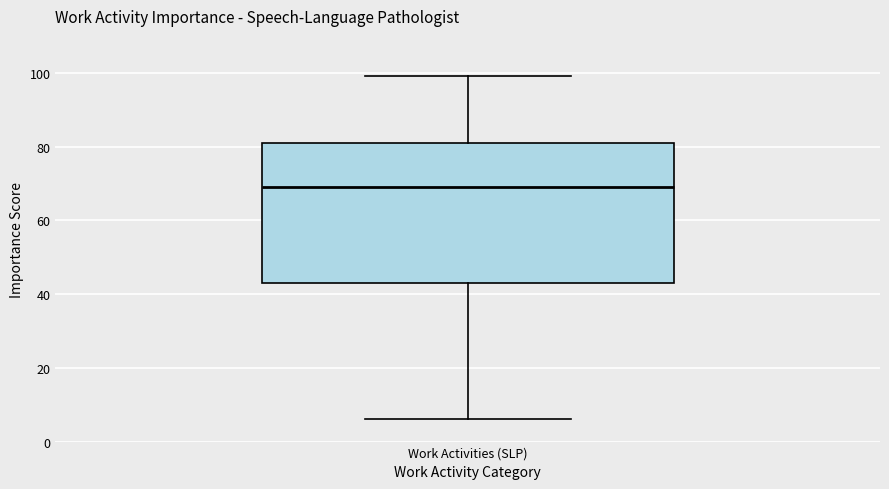

Read this box plot against the y-axis: the position of the median line, the range covered by the box, and the ends of both whiskers. The values are not printed on the chart, so give them approximately, as read against the axis.

median 70, box 44 to 82, whiskers 6 to 100